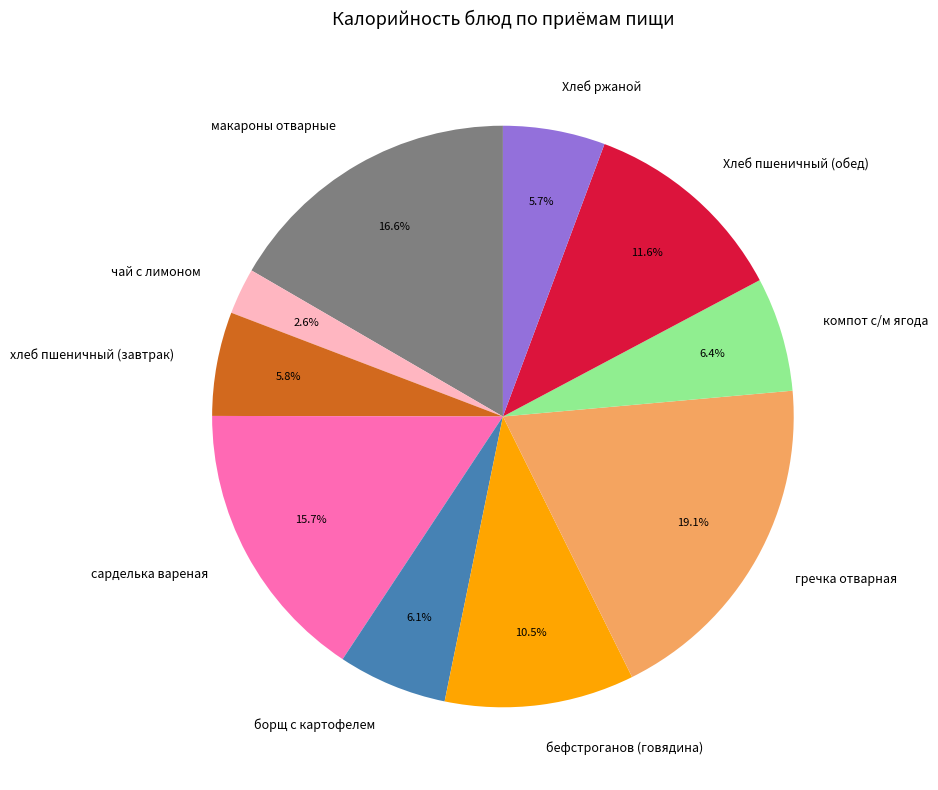

Count the number of slices in the pie.

10